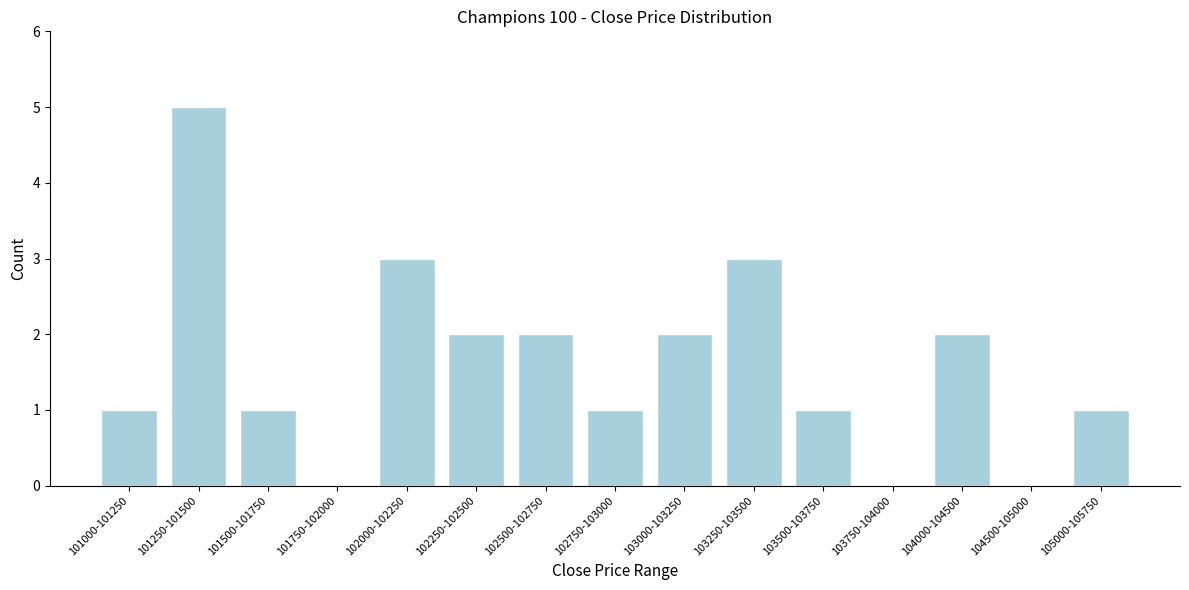

Reading left to right, what are all the values shown in this chart?

101000-101250=1	101250-101500=5	101500-101750=1	101750-102000=0	102000-102250=3	102250-102500=2	102500-102750=2	102750-103000=1	103000-103250=2	103250-103500=3	103500-103750=1	103750-104000=0	104000-104500=2	104500-105000=0	105000-105750=1